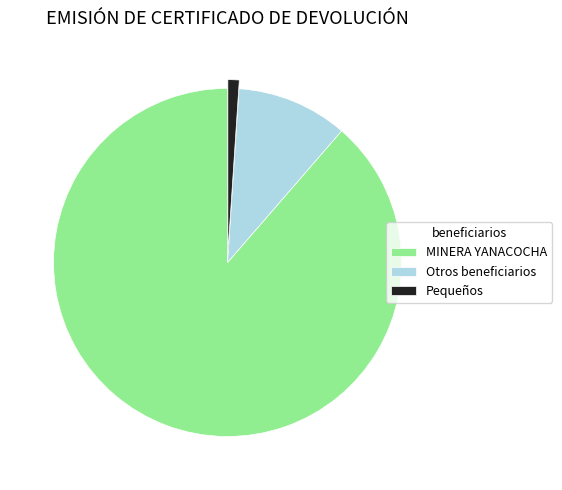

What is the smallest slice in the pie chart?

Pequeños